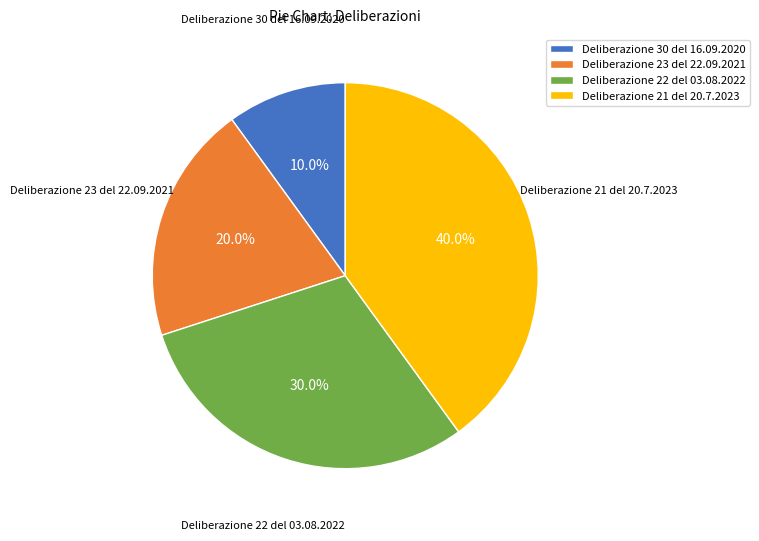

True or false: Deliberazione 22 del 03.08.2022 accounts for 30% of the total.

True